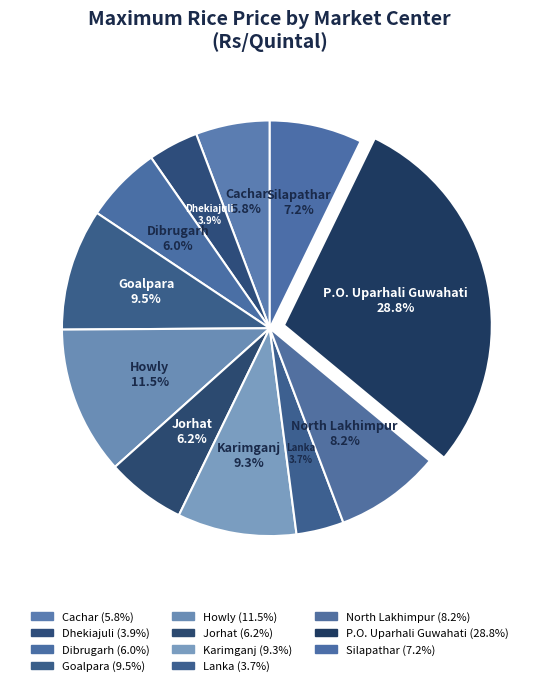

How many slices are in this pie chart?

11